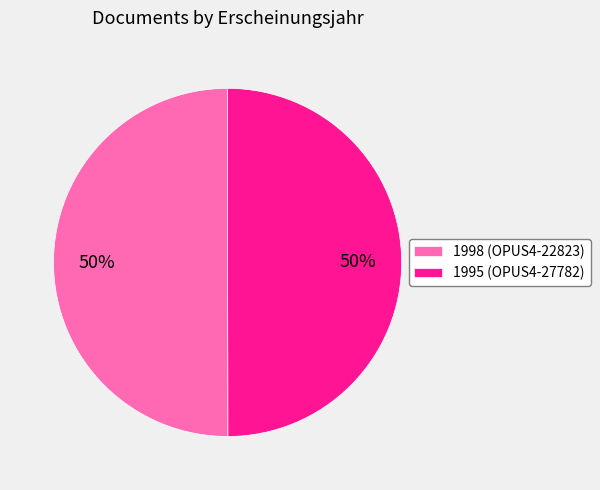

To the nearest percent, what percentage of the pie is 1998 (OPUS4-22823)?

50%